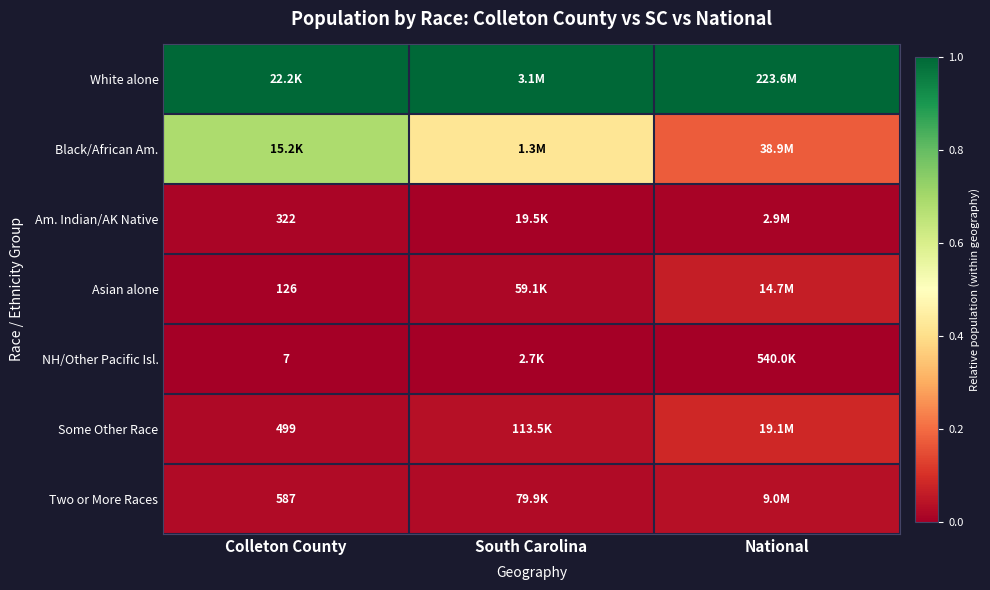

At how many categories does at least one series exceed 0?

3